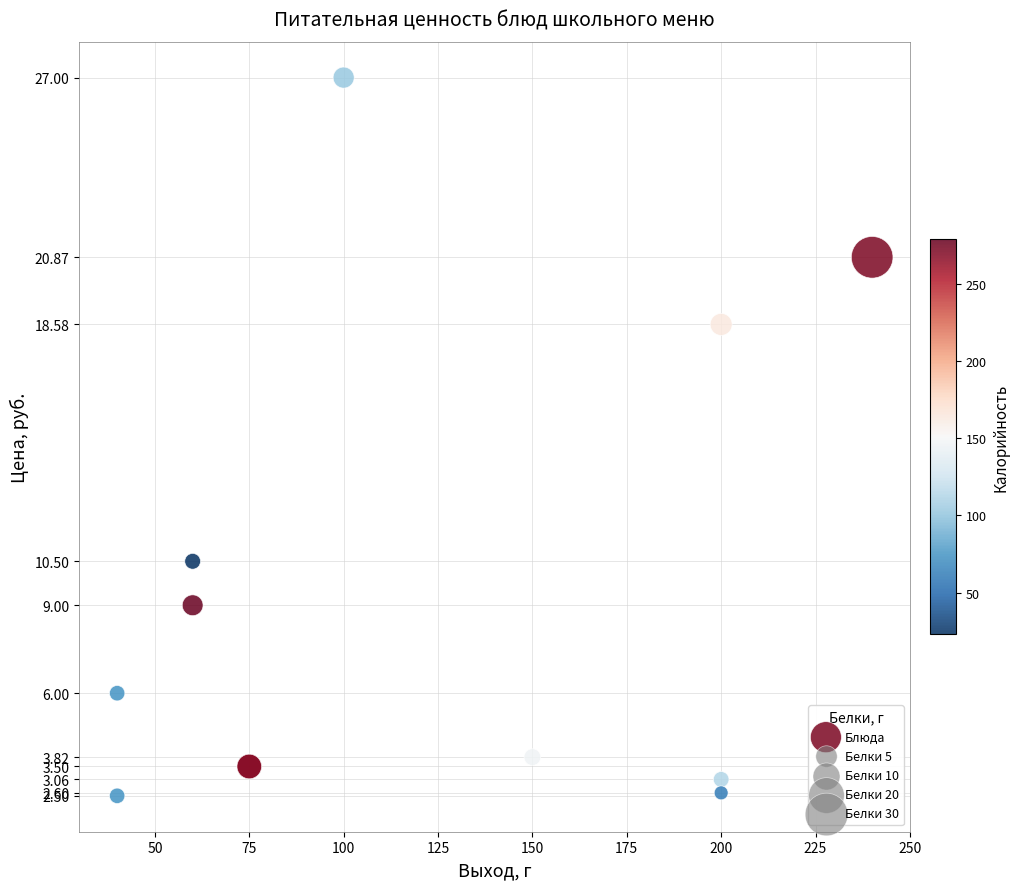

What Y value in the scatter plot is closest to 14?

10.5